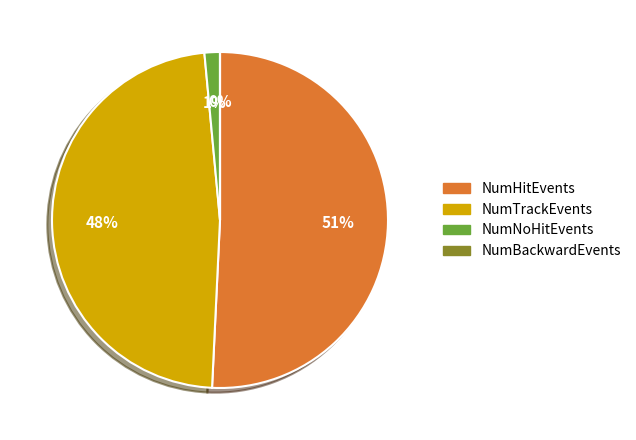

To the nearest percent, what is the difference between the largest and smallest slice percentages?

51%